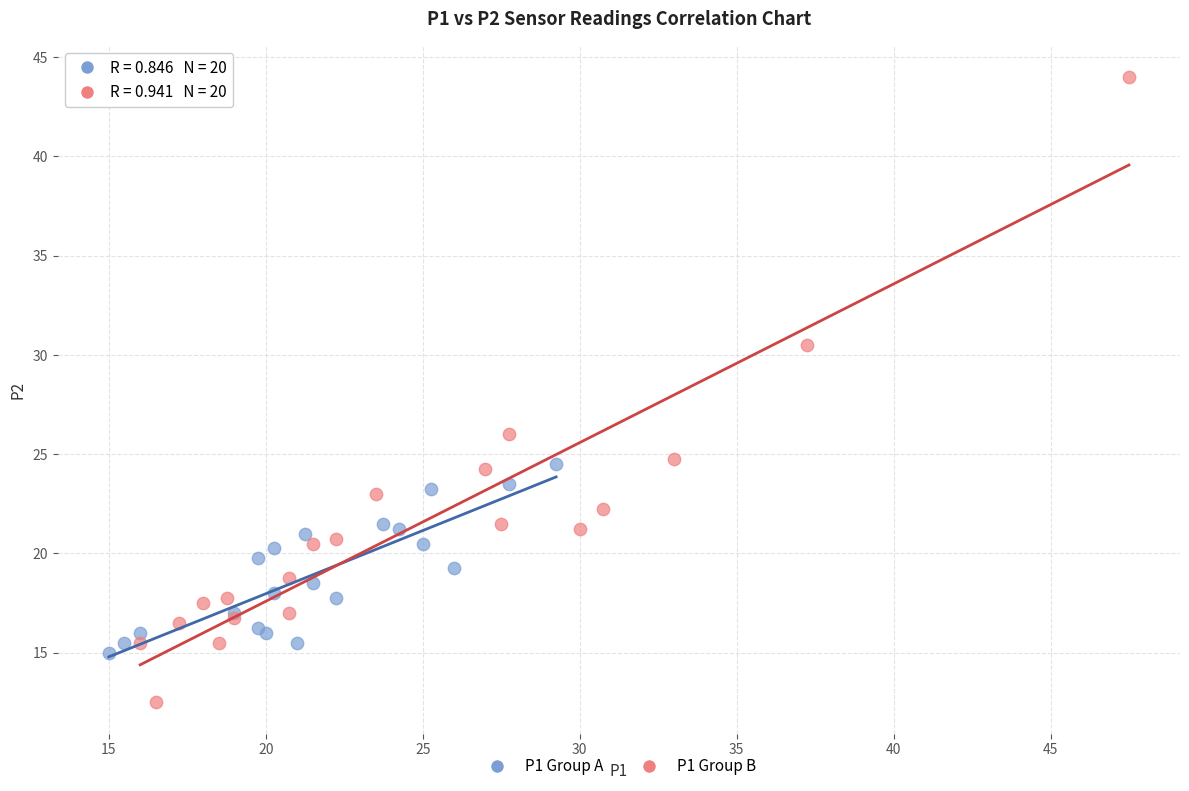

Which series reaches the maximum Y coordinate?

P1 Group B